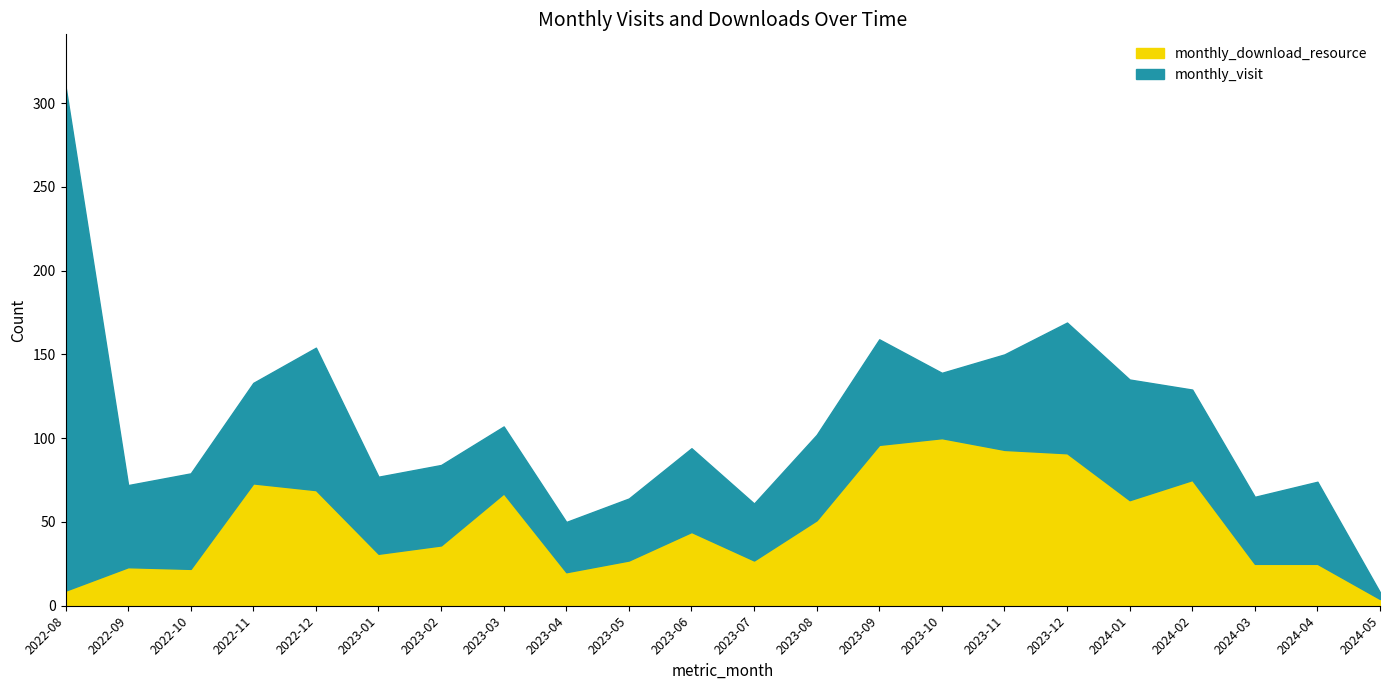

Reading left to right, what are all the values shown in this chart?

monthly_visit: 2022-08=301	2022-09=49	2022-10=57	2022-11=60	2022-12=85	2023-01=46	2023-02=48	2023-03=40	2023-04=30	2023-05=37	2023-06=50	2023-07=34	2023-08=51	2023-09=63	2023-10=39	2023-11=57	2023-12=78	2024-01=72	2024-02=54	2024-03=40	2024-04=49	2024-05=4
monthly_download_resource: 2022-08=9	2022-09=23	2022-10=22	2022-11=73	2022-12=69	2023-01=31	2023-02=36	2023-03=67	2023-04=20	2023-05=27	2023-06=44	2023-07=27	2023-08=51	2023-09=96	2023-10=100	2023-11=93	2023-12=91	2024-01=63	2024-02=75	2024-03=25	2024-04=25	2024-05=4